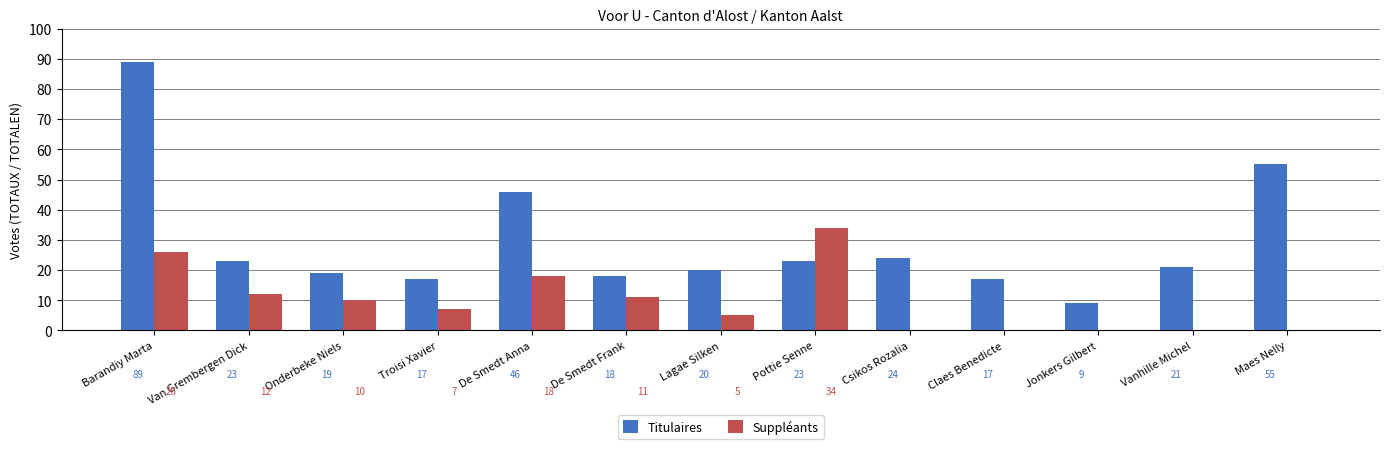

At which label does Titulaires reach its peak?

Barandiy Marta